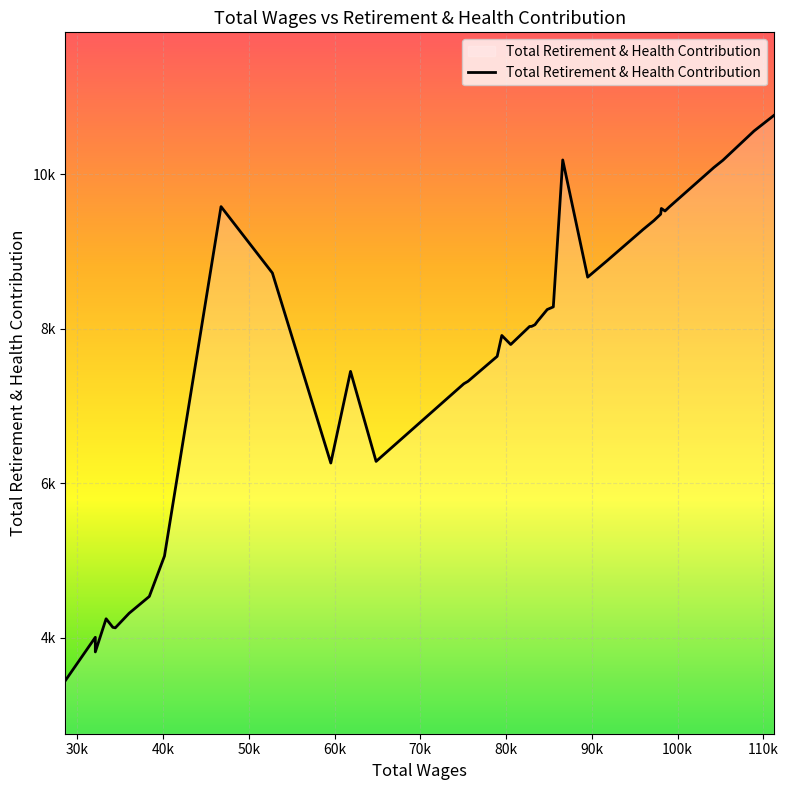

Is this an area chart (filled region under the line)?

Yes